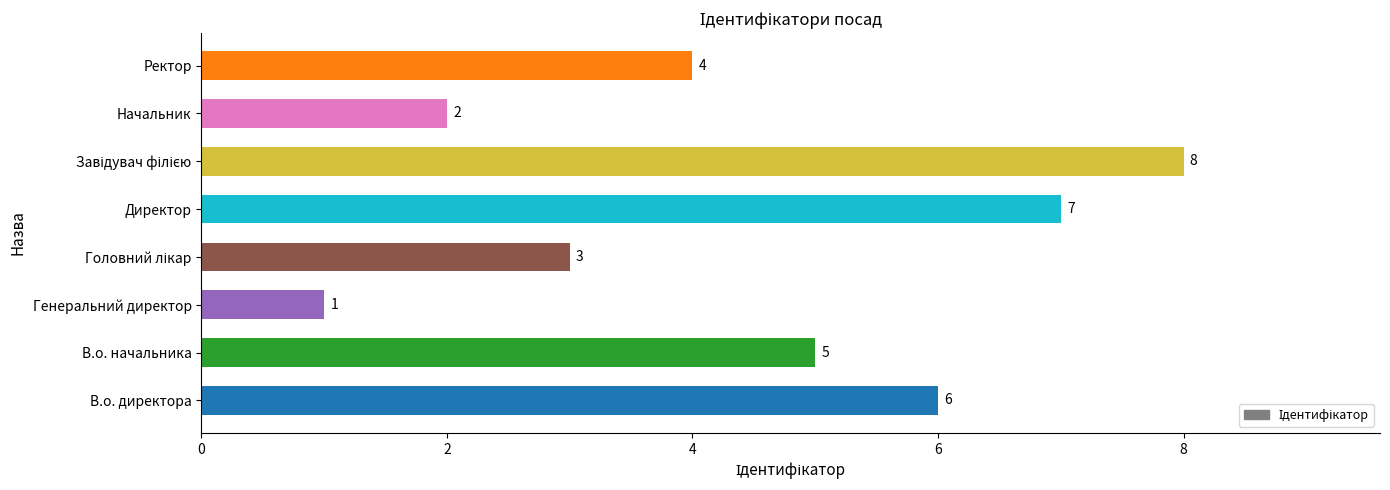

Between В.о. начальника and Генеральний директор, which is larger?

В.о. начальника